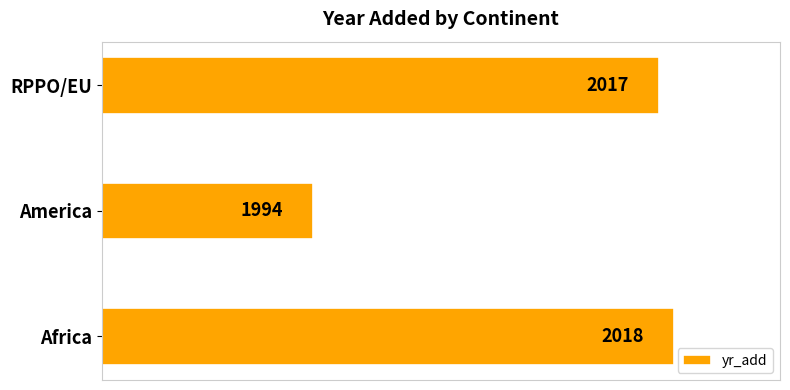

Are the bars grouped side by side (vs. stacked)?

No